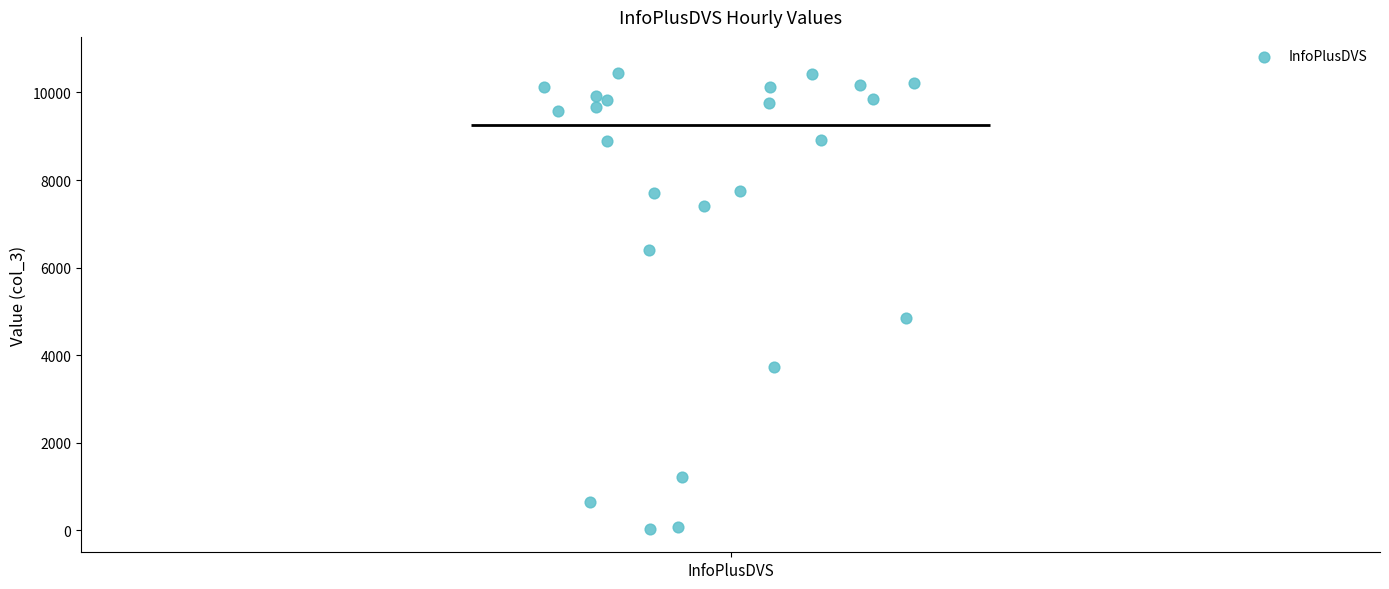

Read this box plot against the y-axis: the position of the median line, the range covered by the box, and the ends of both whiskers. The values are not printed on the chart, so give them approximately, as read against the axis.

median 9200, box 6000 to 10000, whiskers 0 to 10400